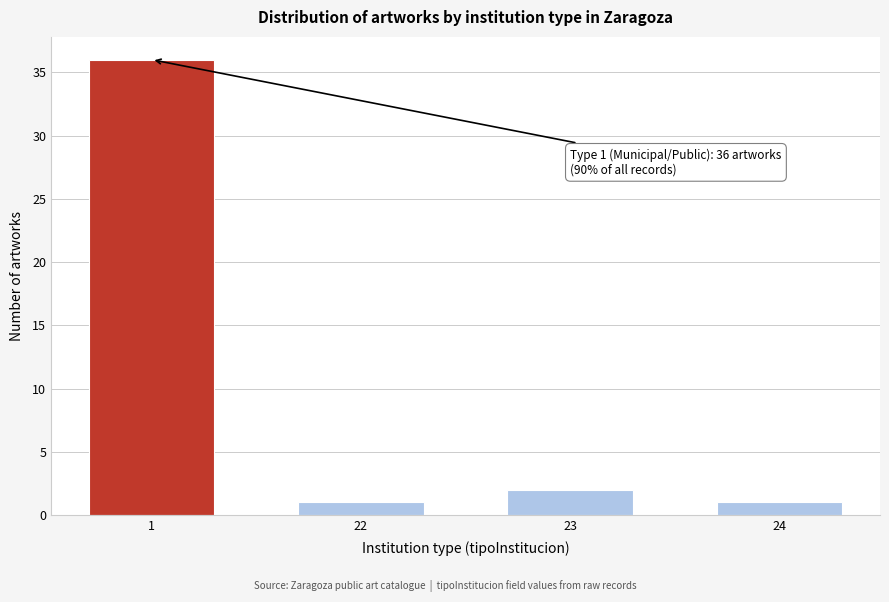

Reading left to right, what are all the values shown in this chart?

36	1	2	1